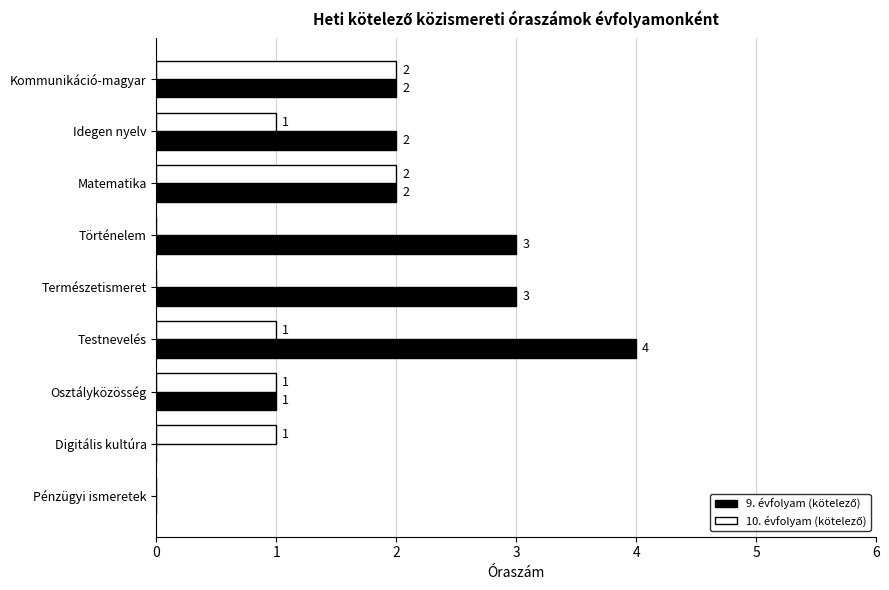

What is the total value across all series at Természetismeret?

3